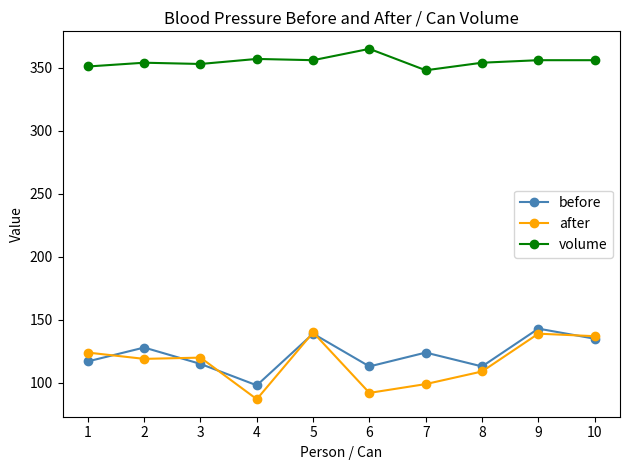

True or false: before and volume intersect in this chart.

False